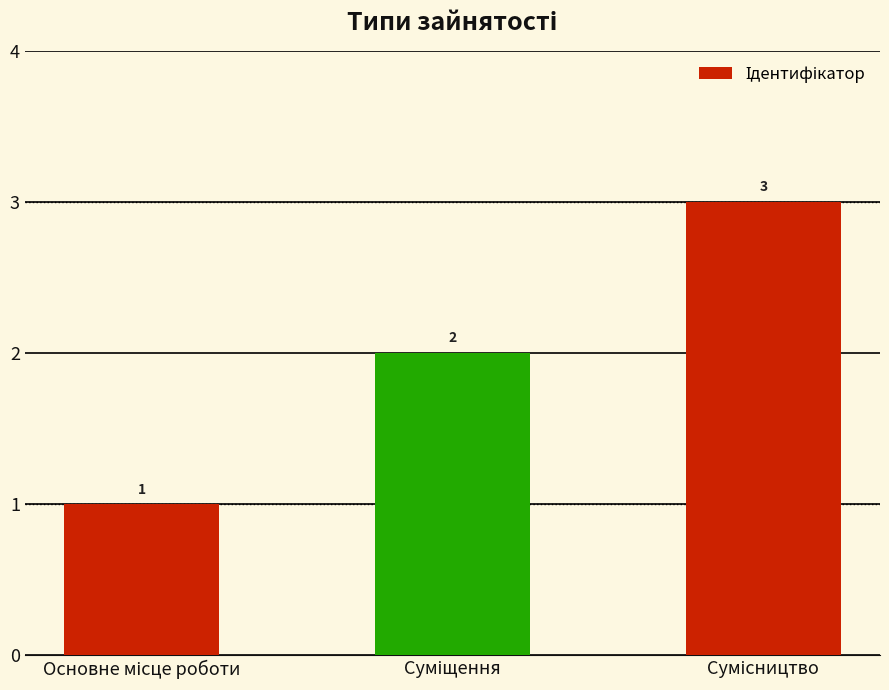

How many values are between 1 and 3?

3